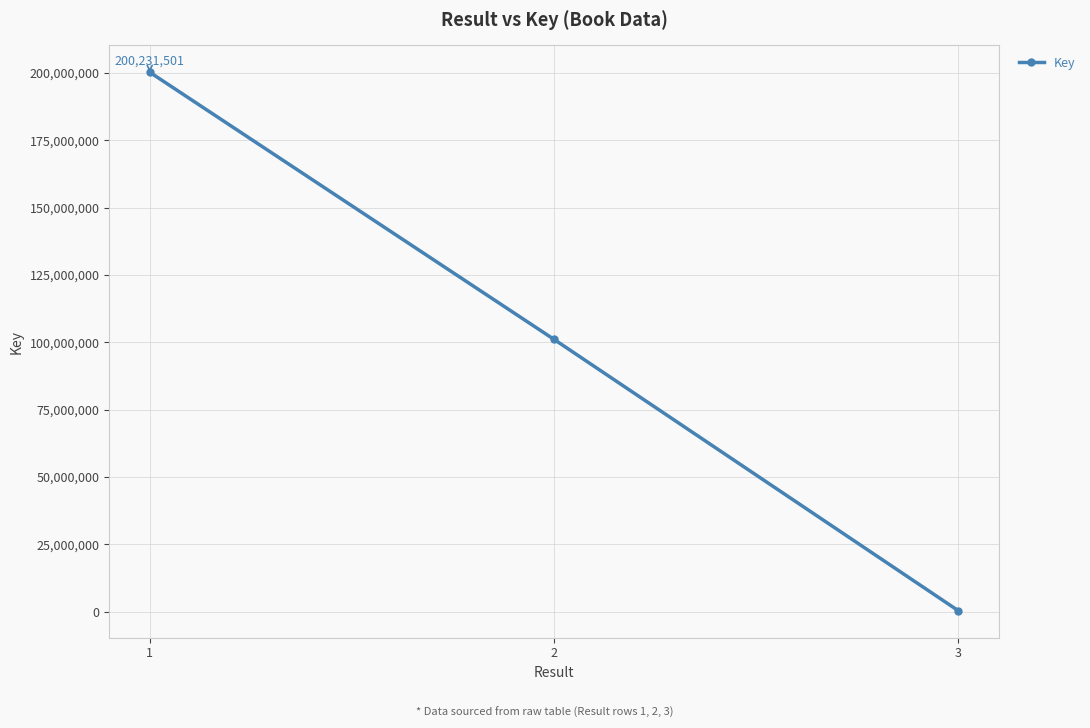

What is the change in value from 1 to 2?

-99181059